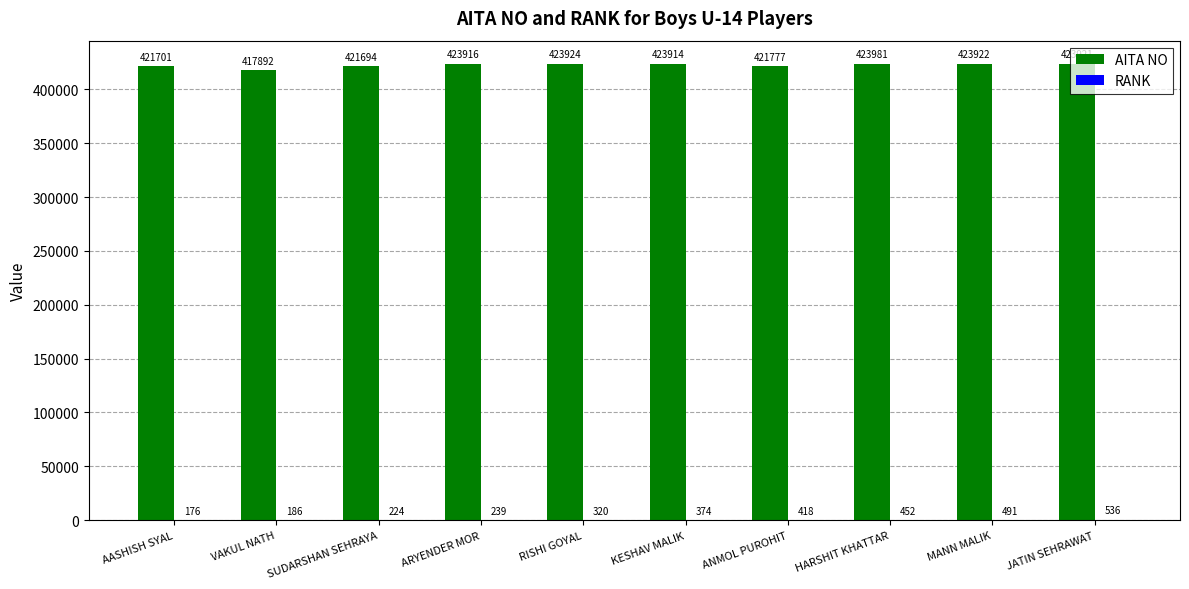

At which label is AITA NO closest to 420936?

SUDARSHAN SEHRAYA